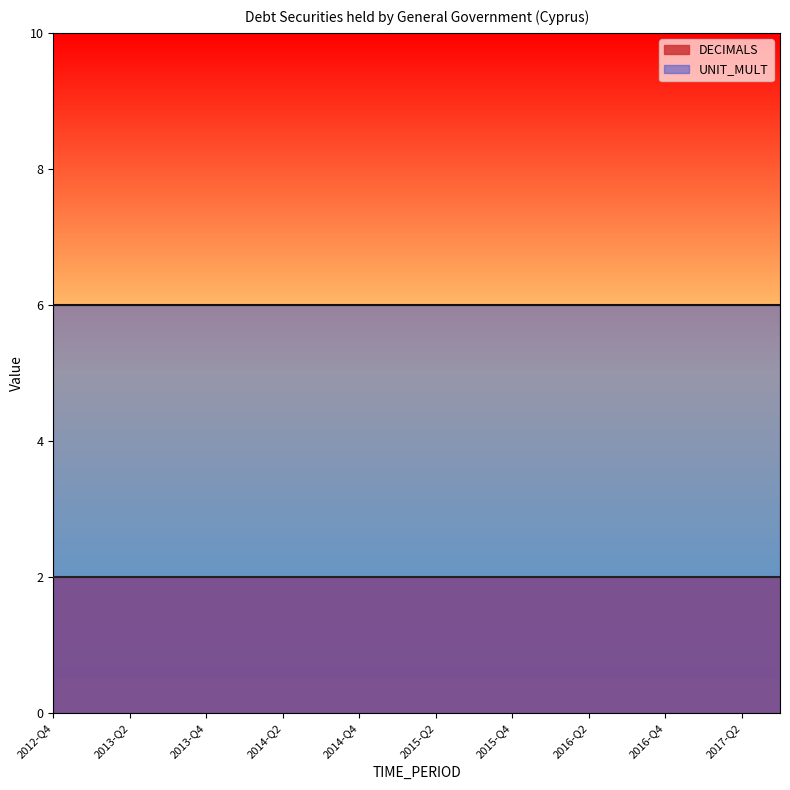

At how many categories does at least one series exceed 4?

20